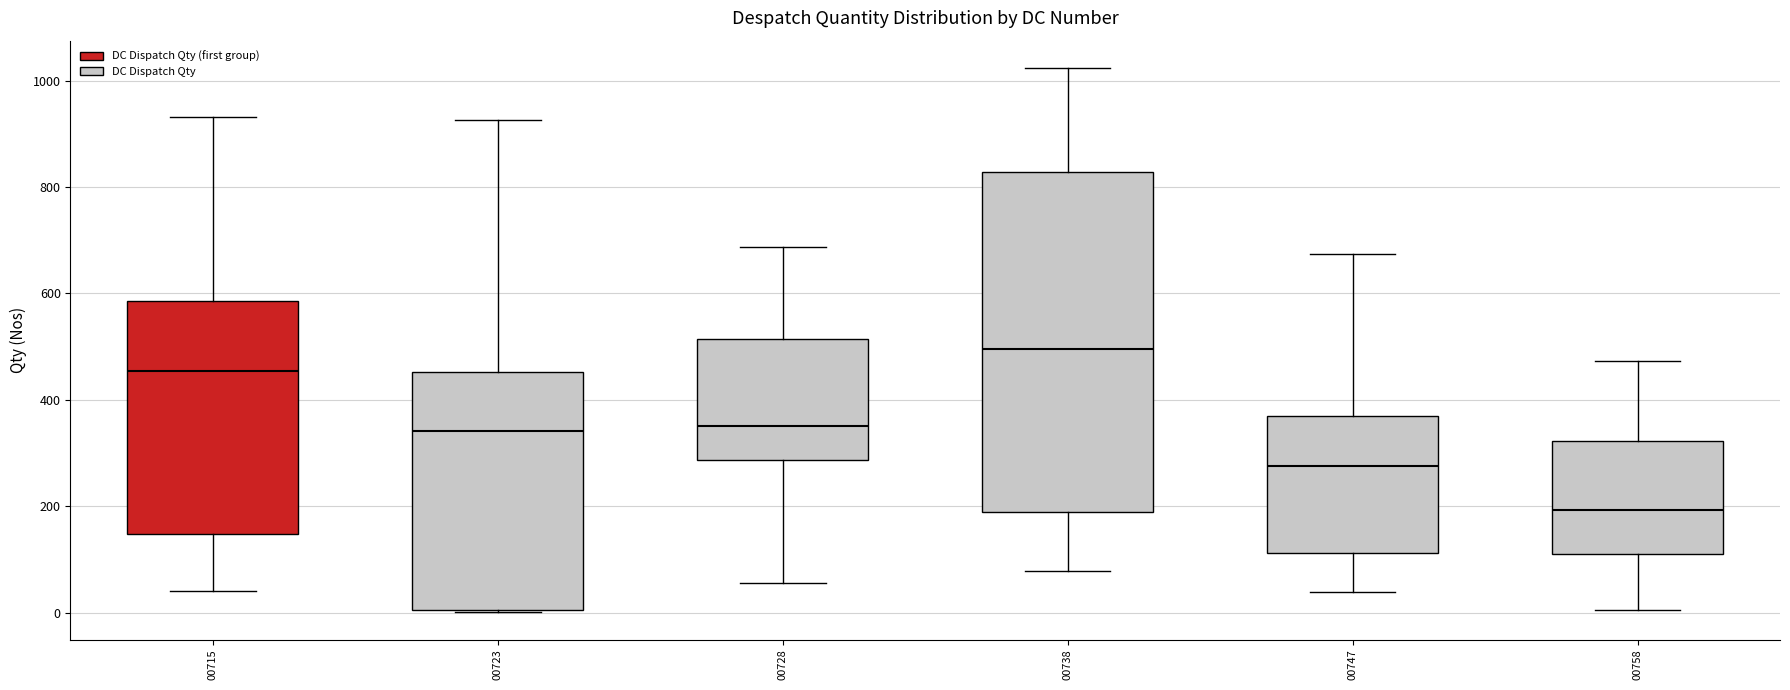

Where does the median line of the box at x = 00738 sit on the y-axis? The values are not printed on the chart, so give them approximately, as read against the axis.

500